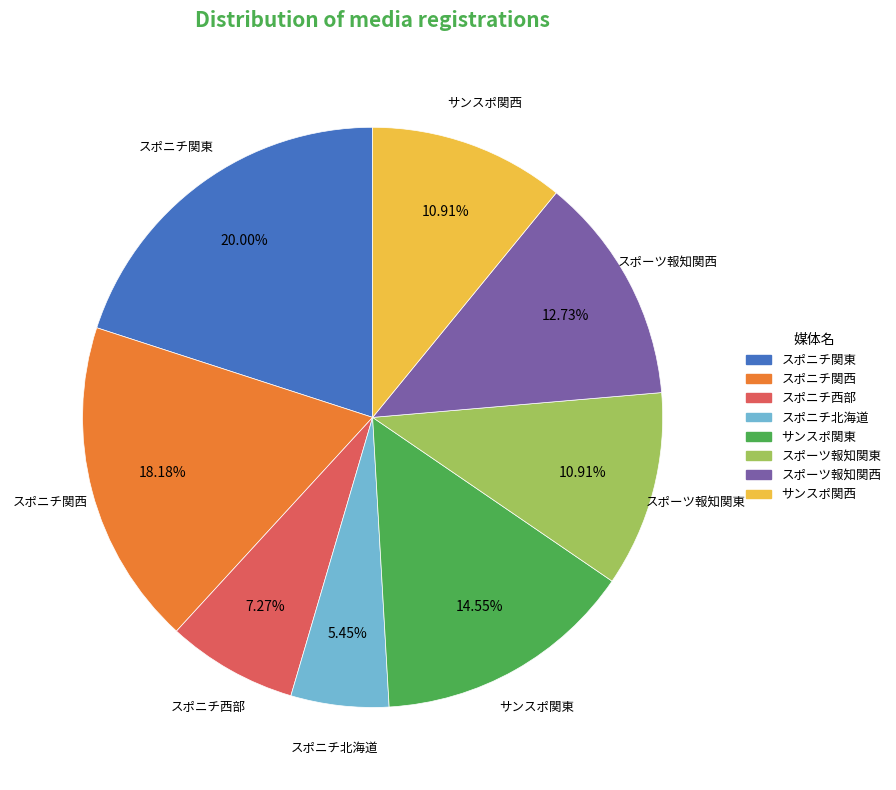

Is there any slice that represents more than half of the pie?

No